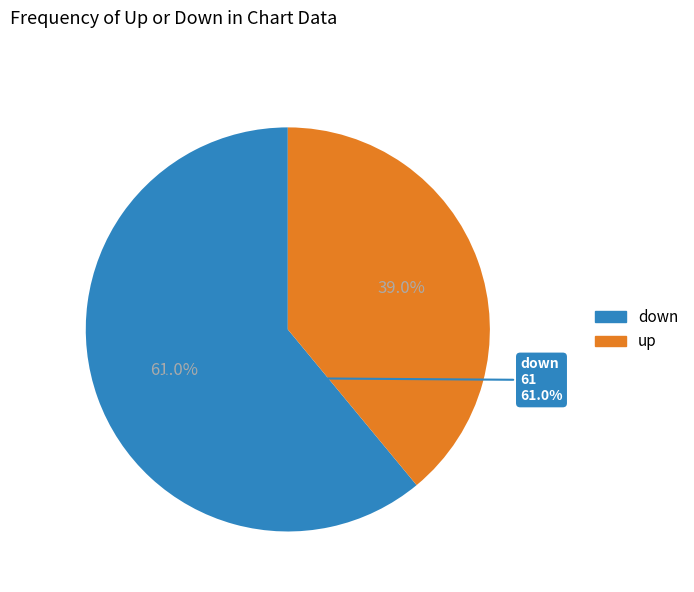

Does any single category account for the majority?

Yes